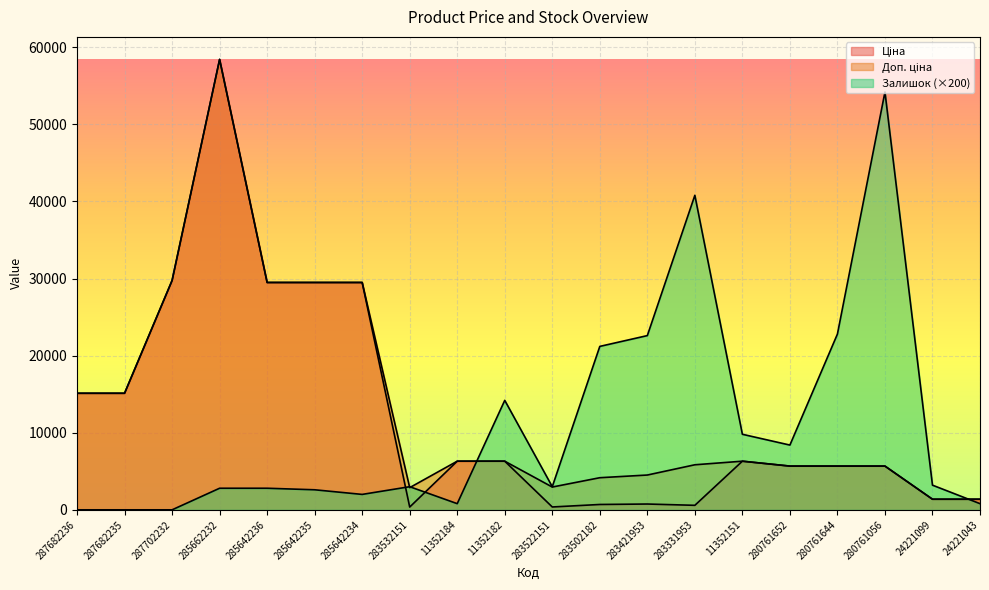

Where is Ціна nearest to the value 29393?

285642236